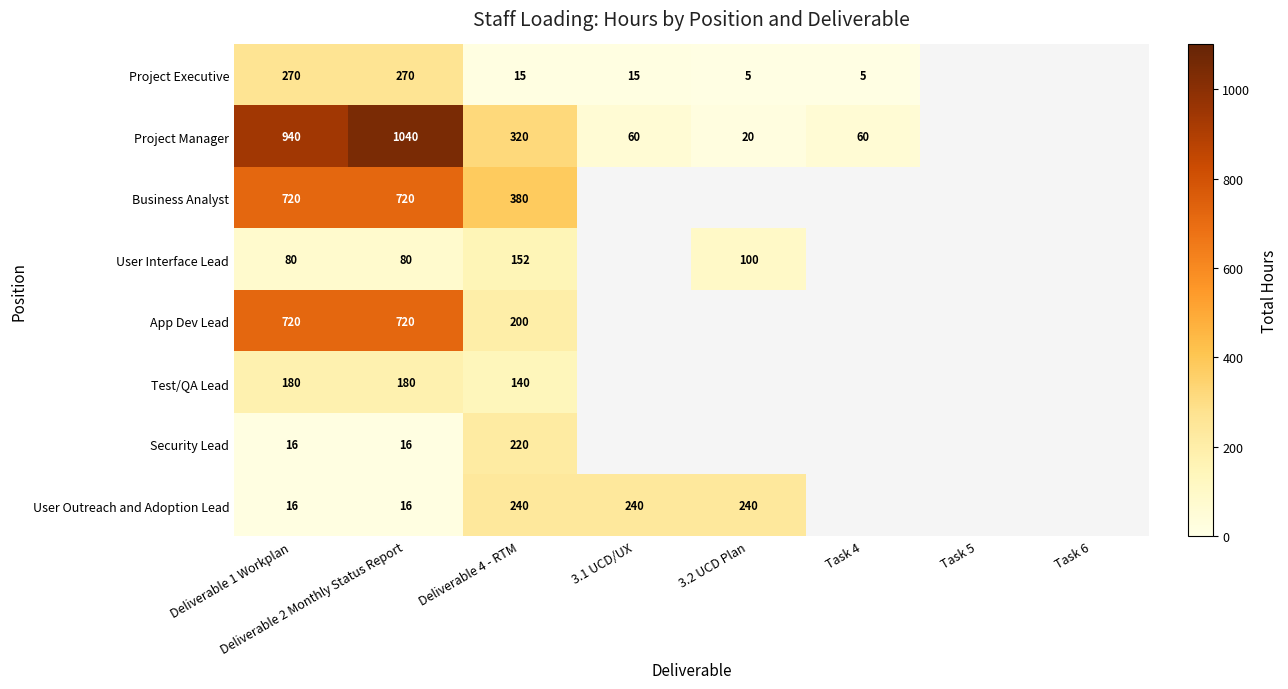

At which category is the sum across all series the highest?

Deliverable 2 Monthly Status Report